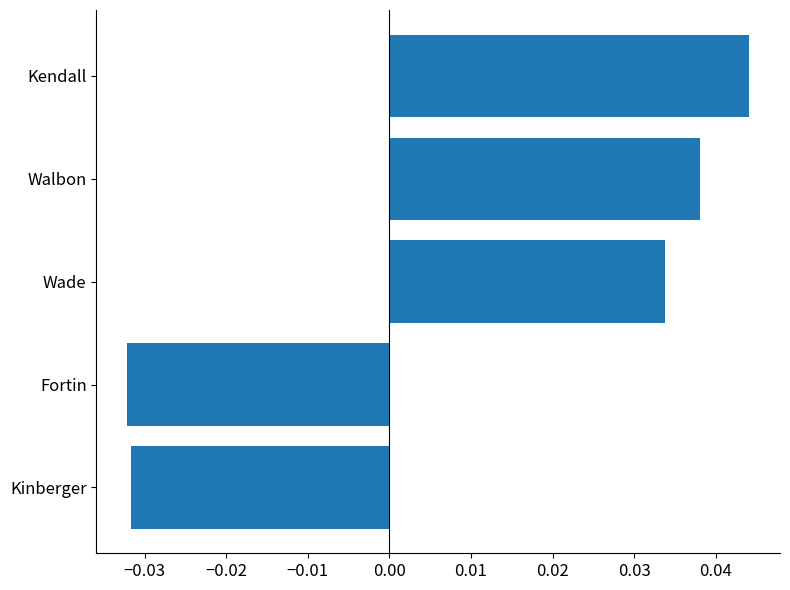

Which category has the highest value across all series?

Kendall